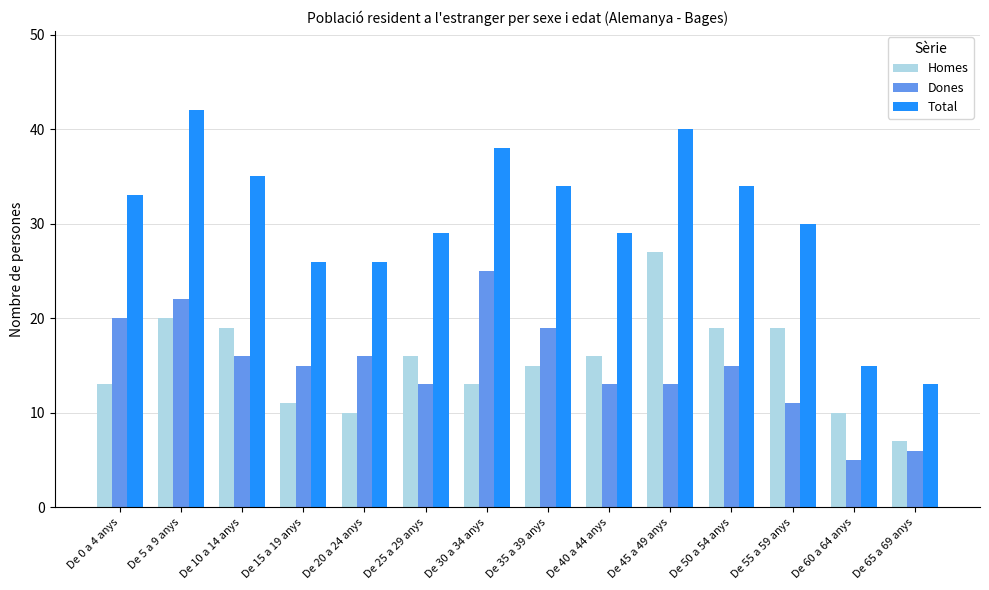

What is the greatest value displayed?

42